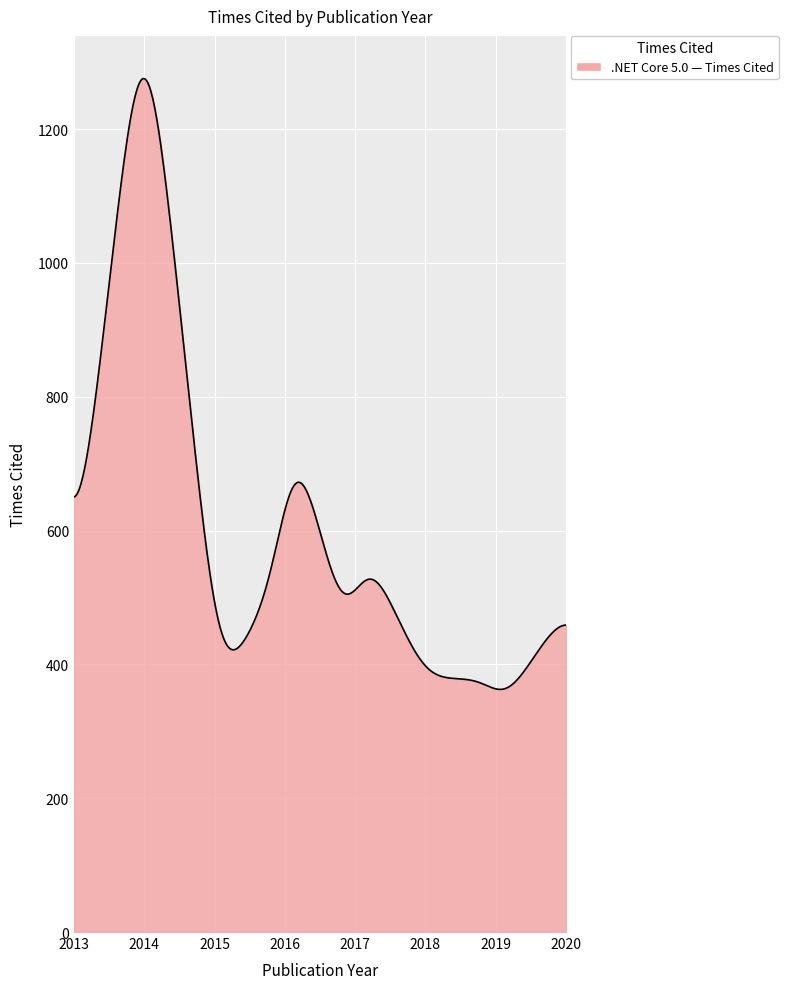

What is the maximum value shown in the chart?

1275.4